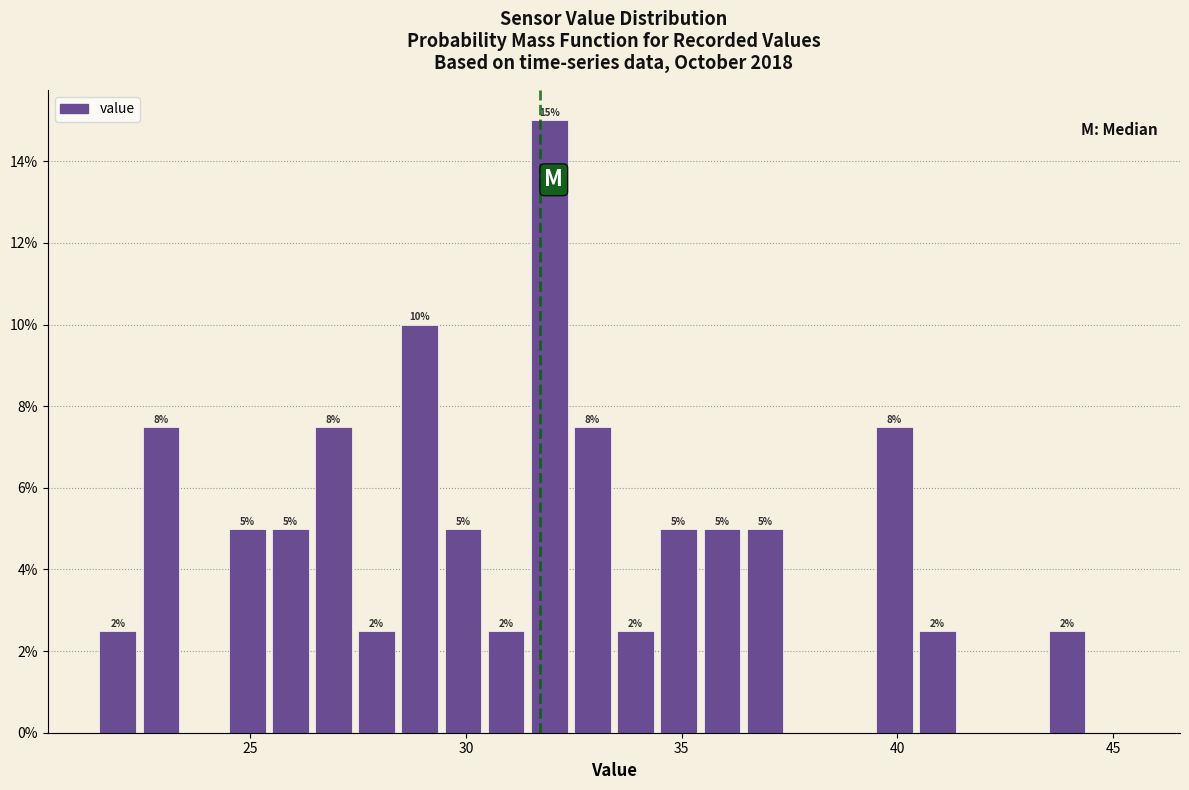

Around what value on the x-axis is the tallest bar? Give the approximate position of its centre, as read against the axis.

32.0